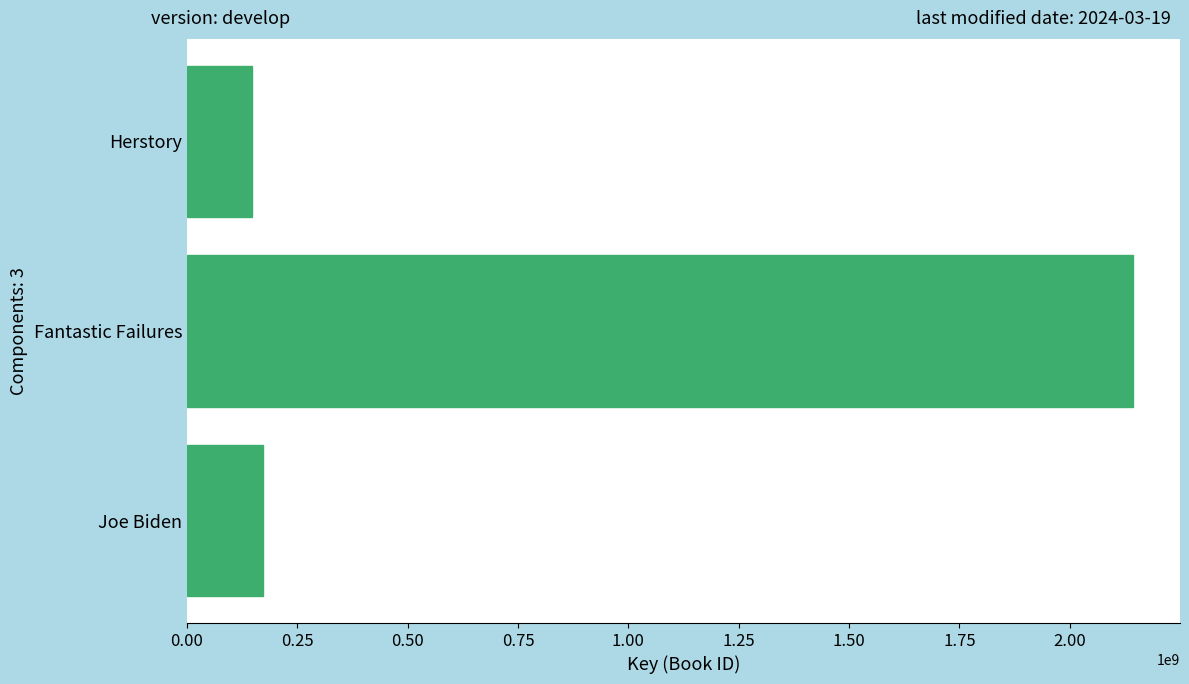

Reading bottom to top, list all the values displayed in this chart.

Joe Biden=172013823	Fantastic Failures=2142348018	Herstory=146343027